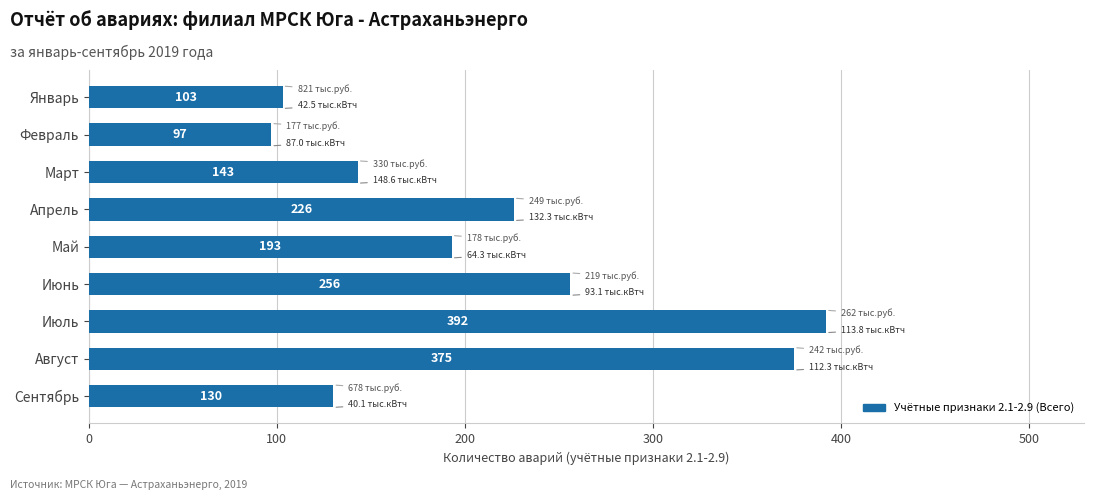

Which has a higher value, Июль or Март?

Июль